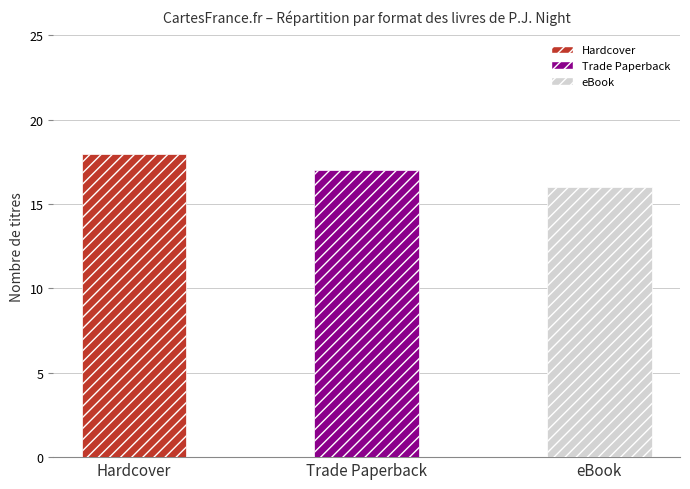

Does the chart contain any negative values?

No